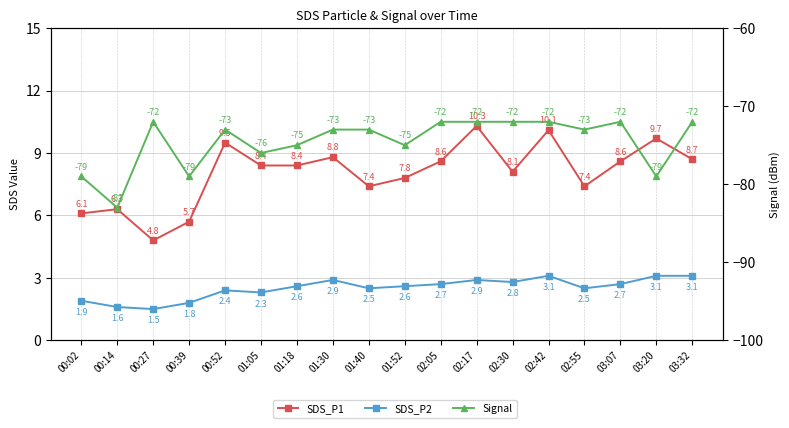

Where is Signal nearest to the value -77?

01:05